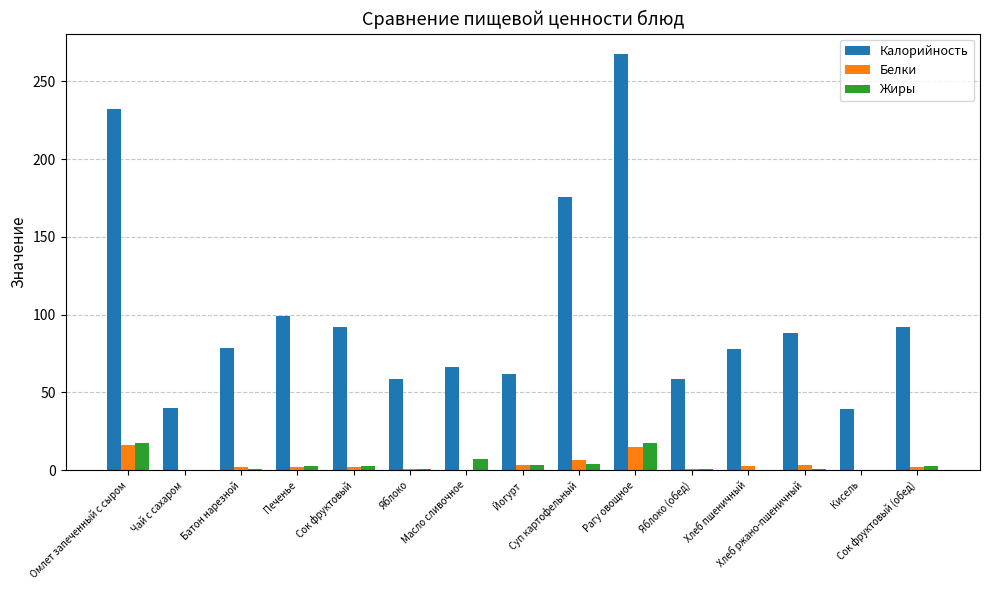

Which category has the highest value across all series?

Рагу овощное